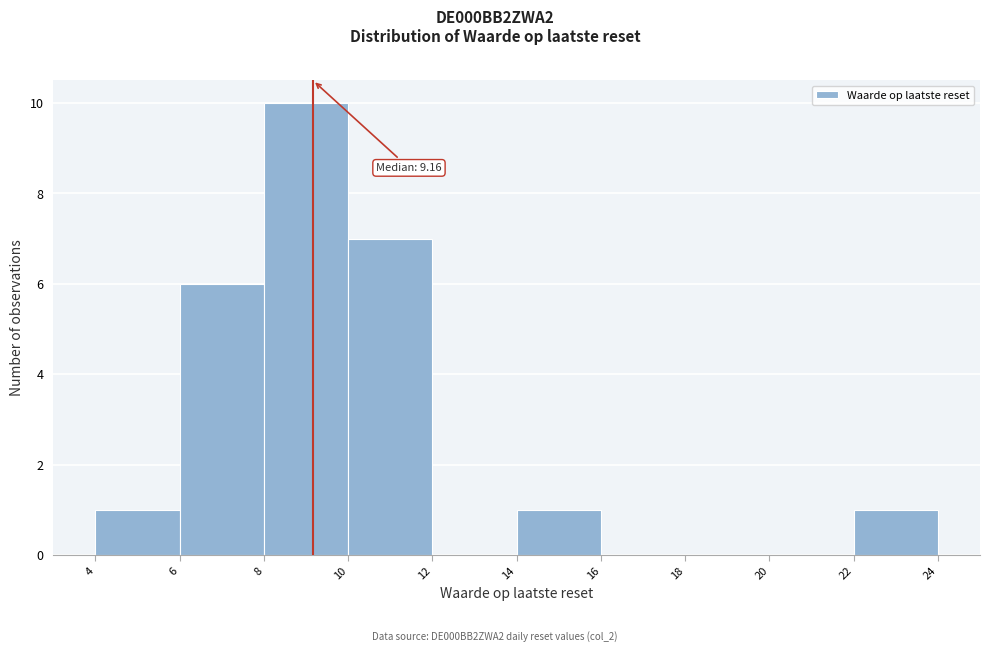

Which range on the x-axis has the tallest bar?

8 to 10